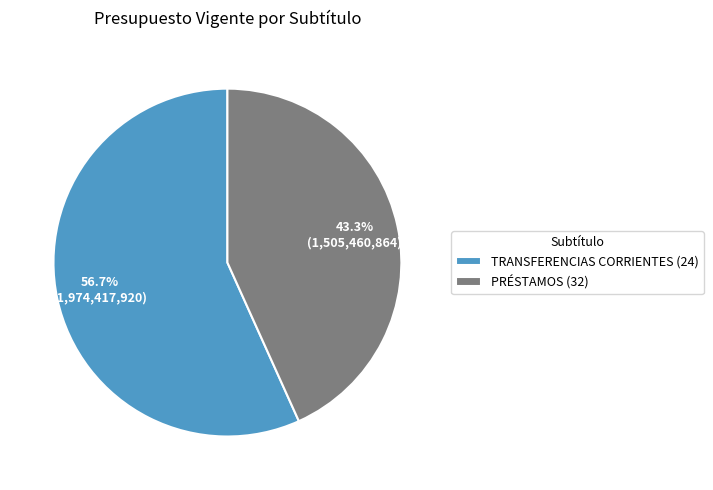

What is the largest slice in the pie chart?

TRANSFERENCIAS CORRIENTES (24)